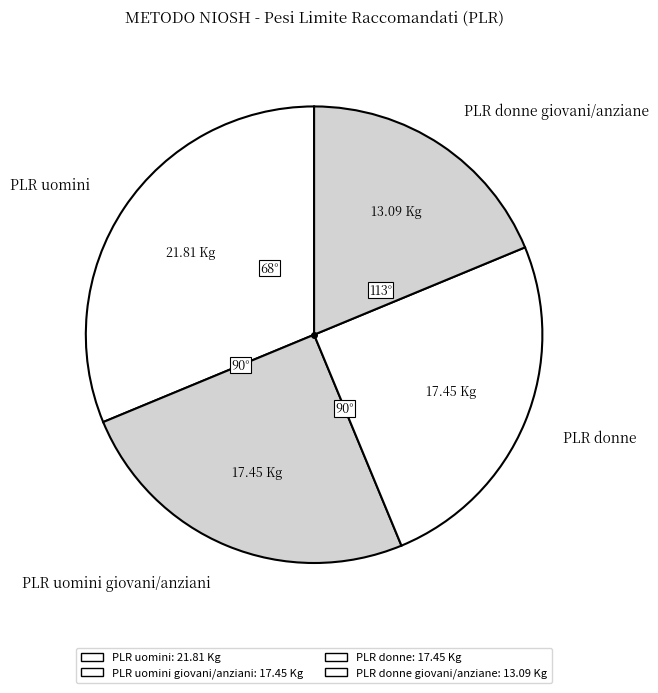

How many slices are in this pie chart?

4